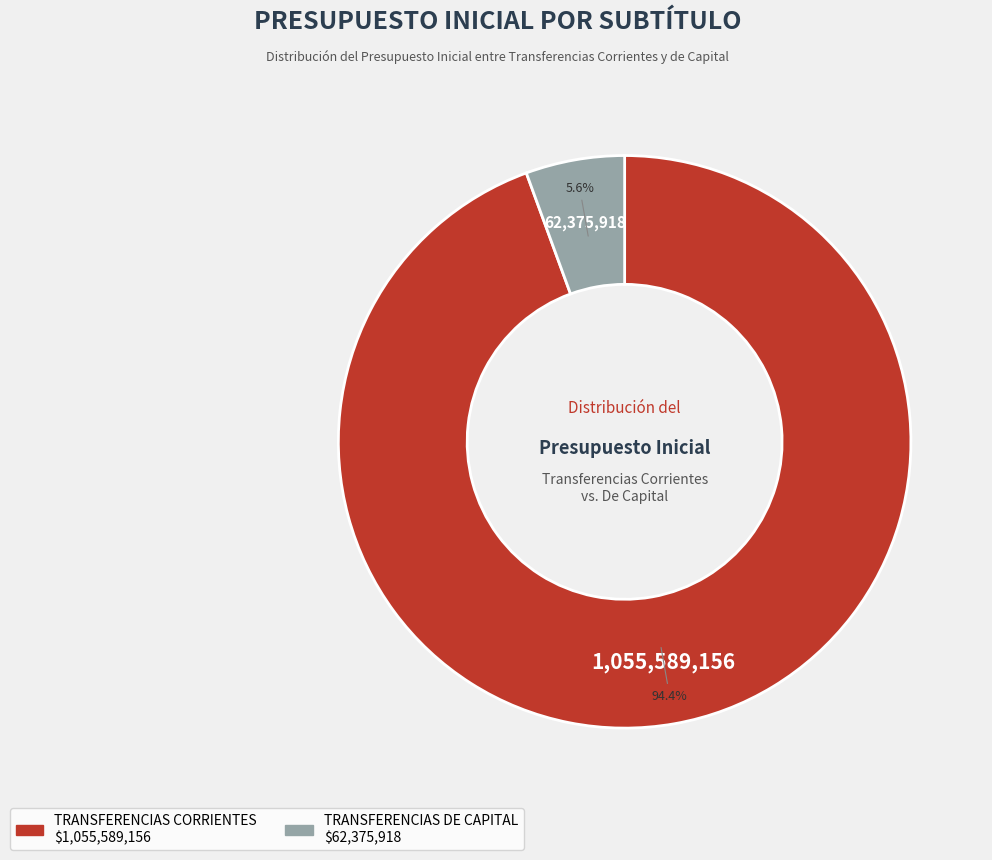

True or false: TRANSFERENCIAS CORRIENTES accounts for 99% of the total.

False